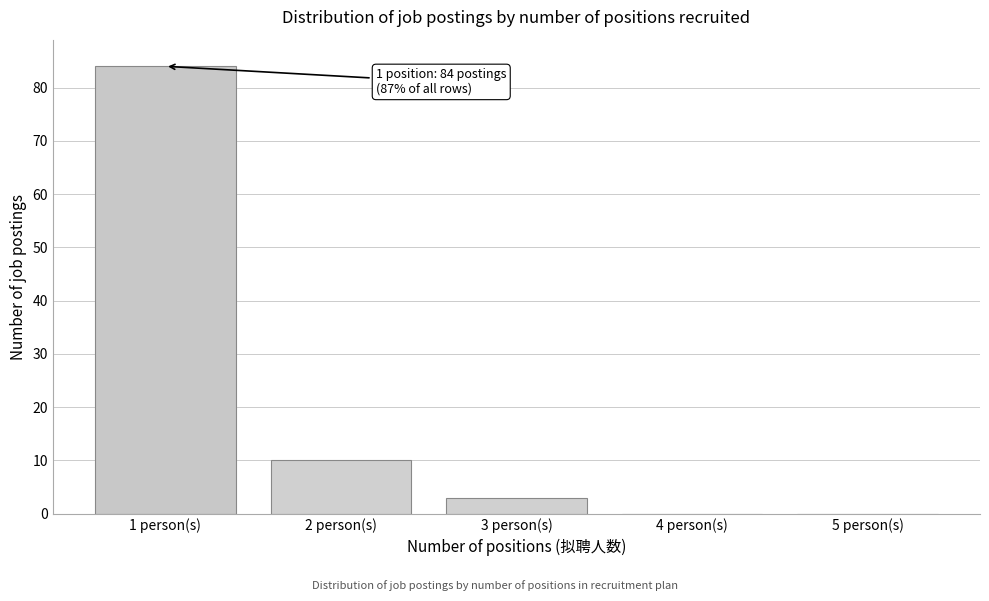

Over which range of the x-axis is the bar tallest?

0.5 to 1.5